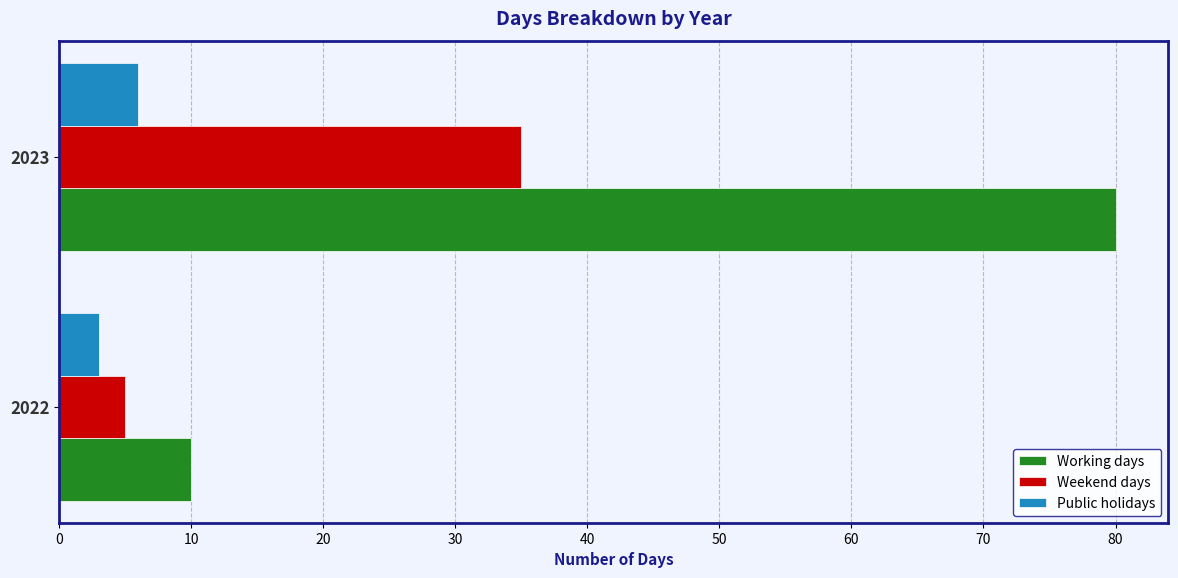

Which series has the largest total across all categories?

Working days